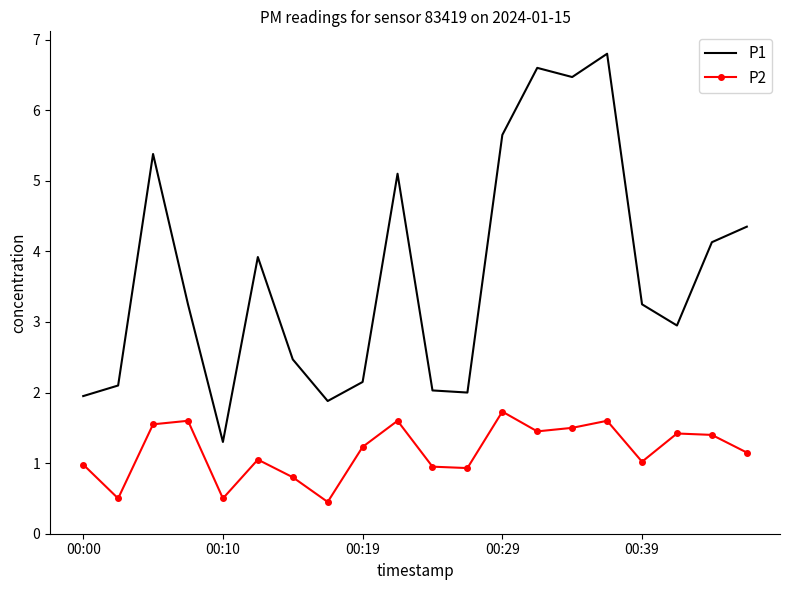

Rank the series by their maximum value, from highest to lowest.

P1, P2